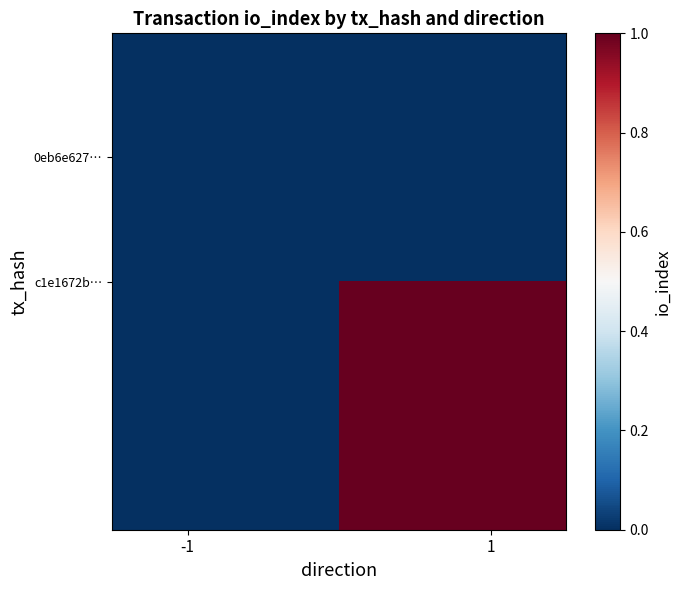

At how many categories does at least one series exceed 0?

1